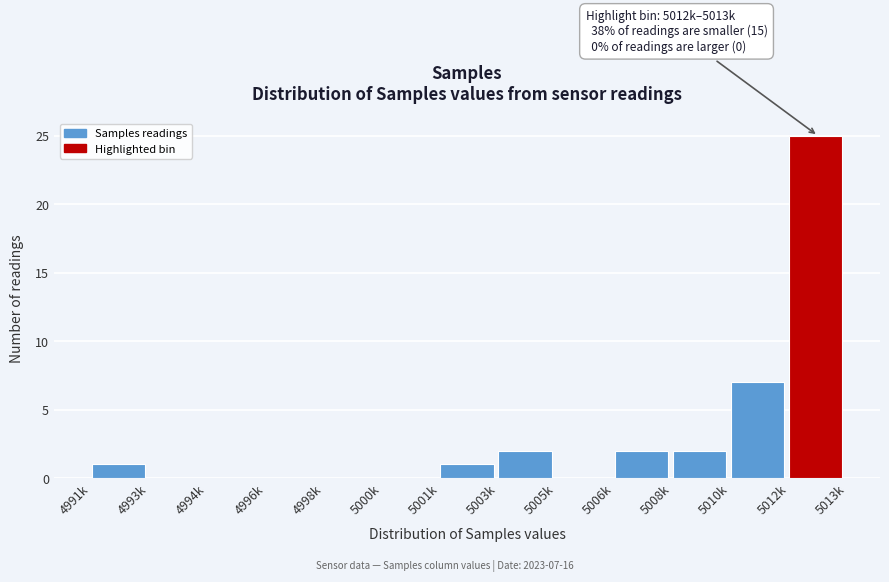

Reading left to right, list all the values displayed in this chart.

4991k=1	4993k=0	4994k=0	4996k=0	4998k=0	5000k=0	5001k=1	5003k=2	5005k=0	5006k=2	5008k=2	5010k=7	5012k=25